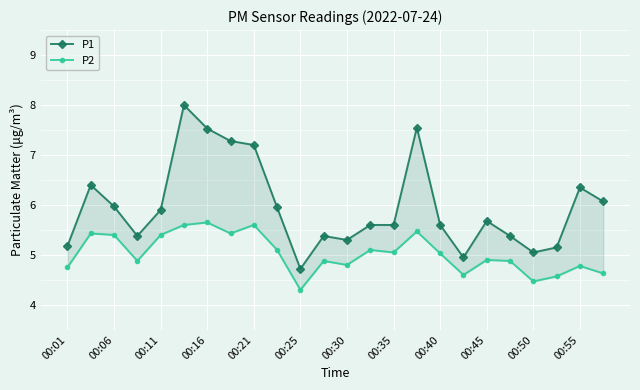

True or false: P1 and P2 cross at least once.

False